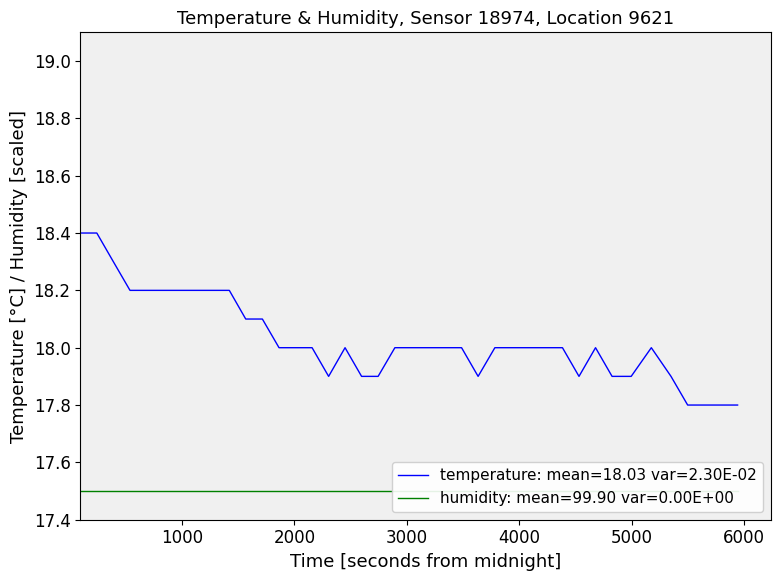

Is it true that the value at 01:20 is 17.9?

True